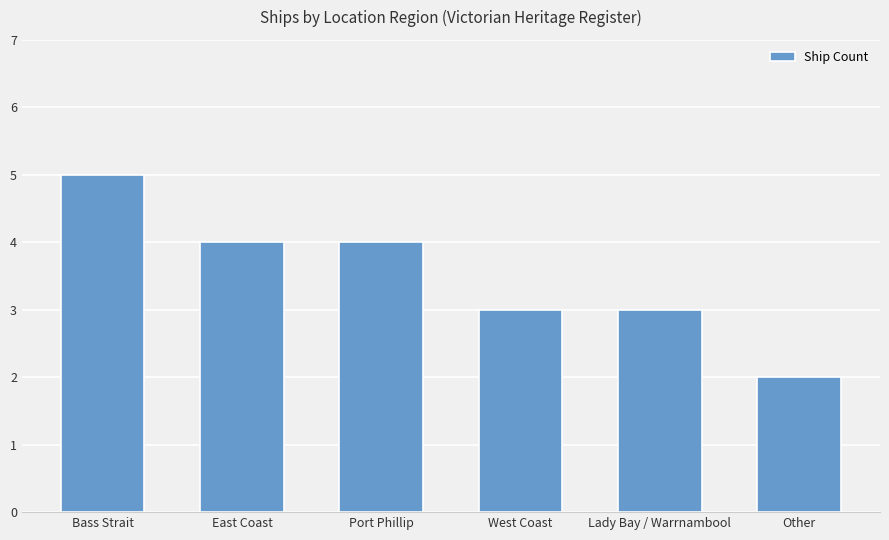

Reading left to right, list all the values displayed in this chart.

5	4	4	3	3	2